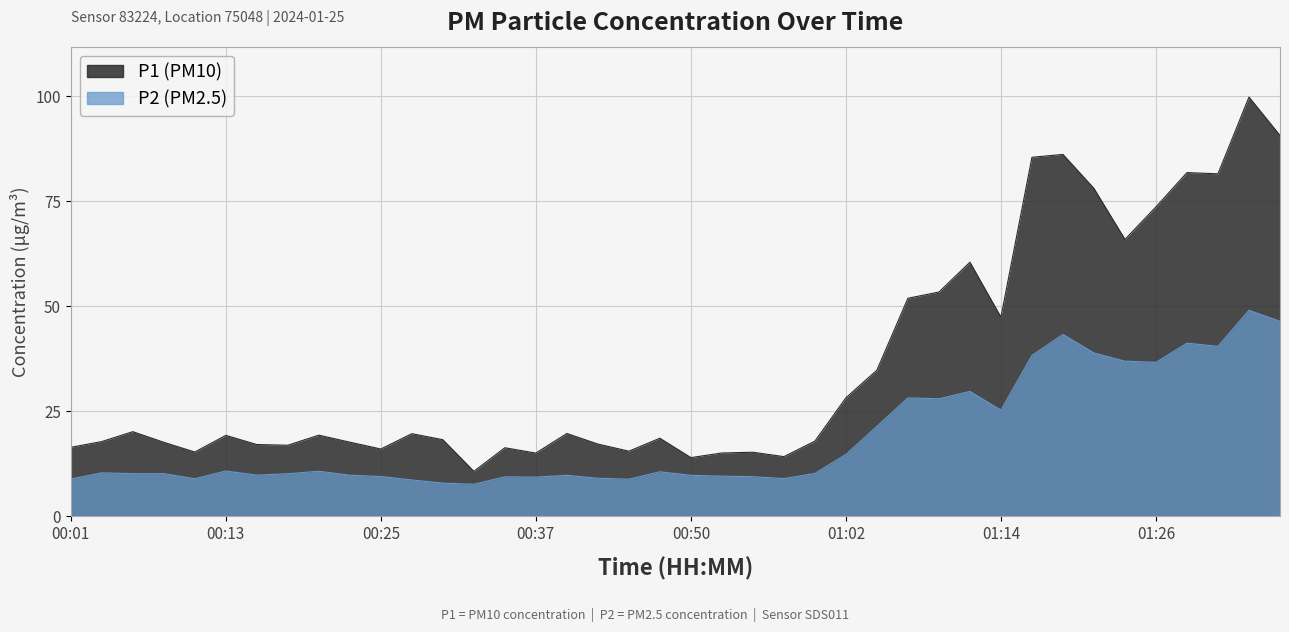

What is the difference between the maximum and minimum values in the P1 series?

89.2